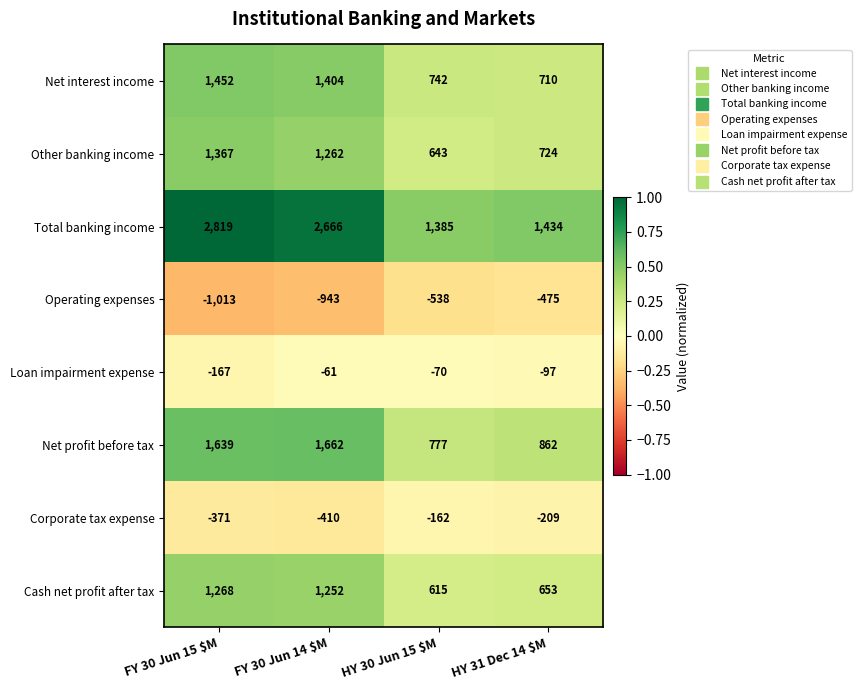

What is the maximum value for Total banking income?

2819